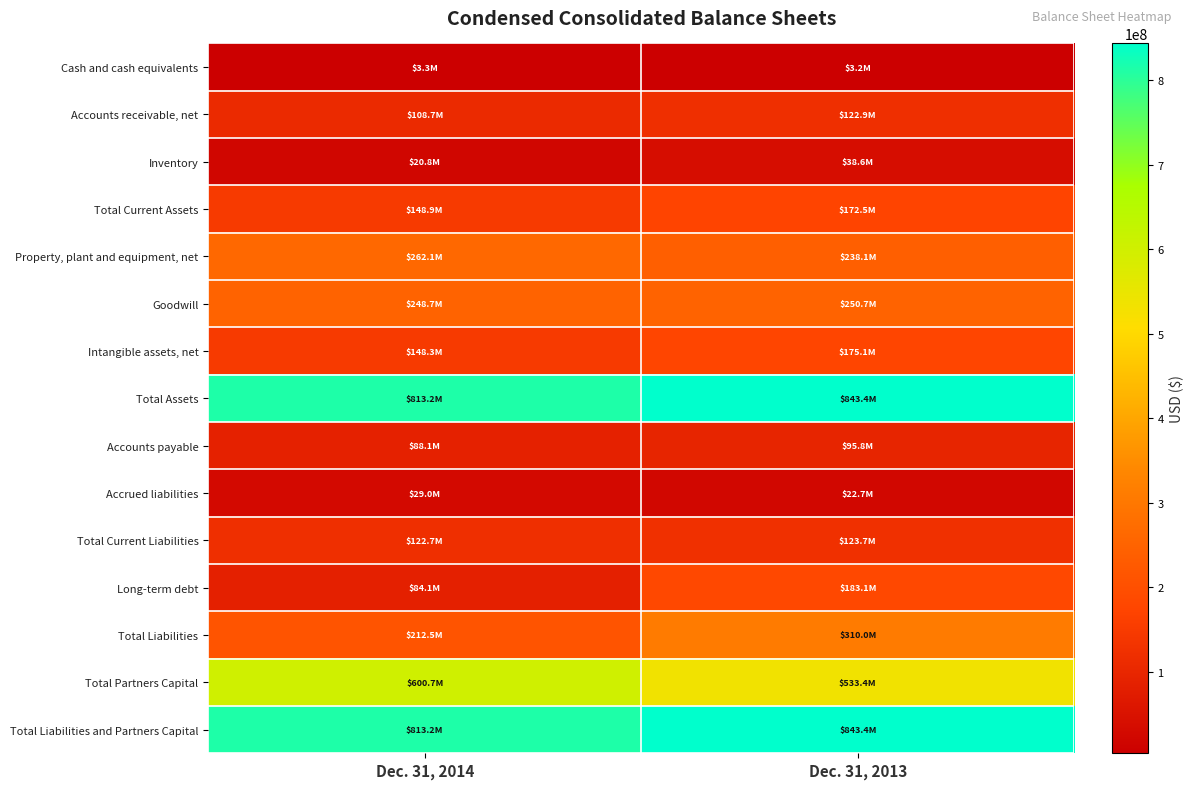

What is the greatest value displayed?

843402000